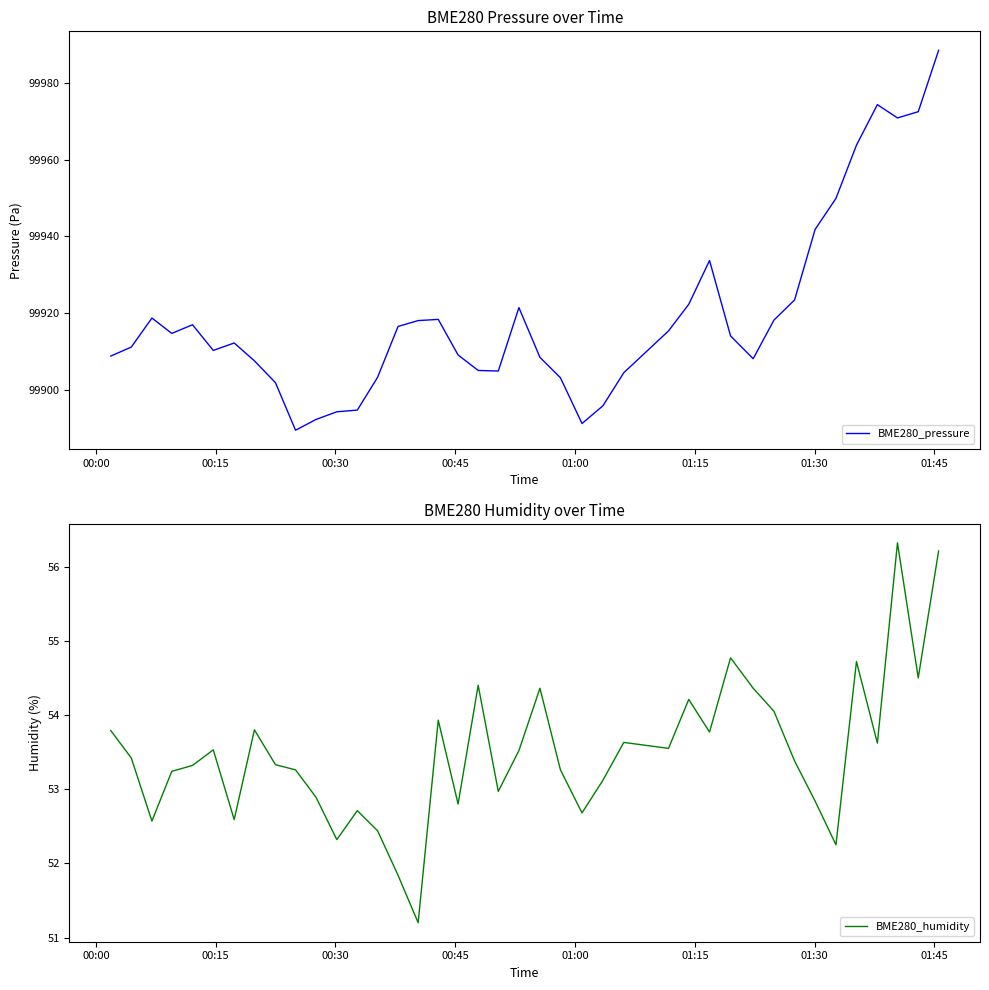

True or false: BME280_humidity and BME280_pressure intersect in this chart.

False